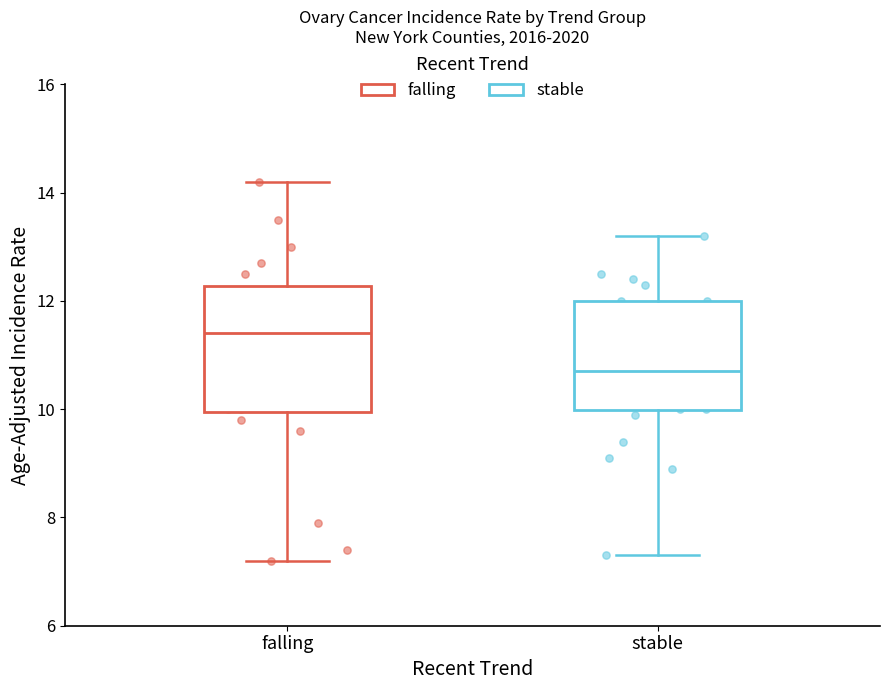

Reading left to right, read every box against the y-axis: the position of its median line, the range the box covers, and the ends of its whiskers. The values are not printed on the chart, so give them approximately, as read against the axis.

falling: median 11.4, box 10.0 to 12.2, whiskers 7.2 to 14.2
stable: median 10.8, box 10.0 to 12.0, whiskers 7.4 to 13.2